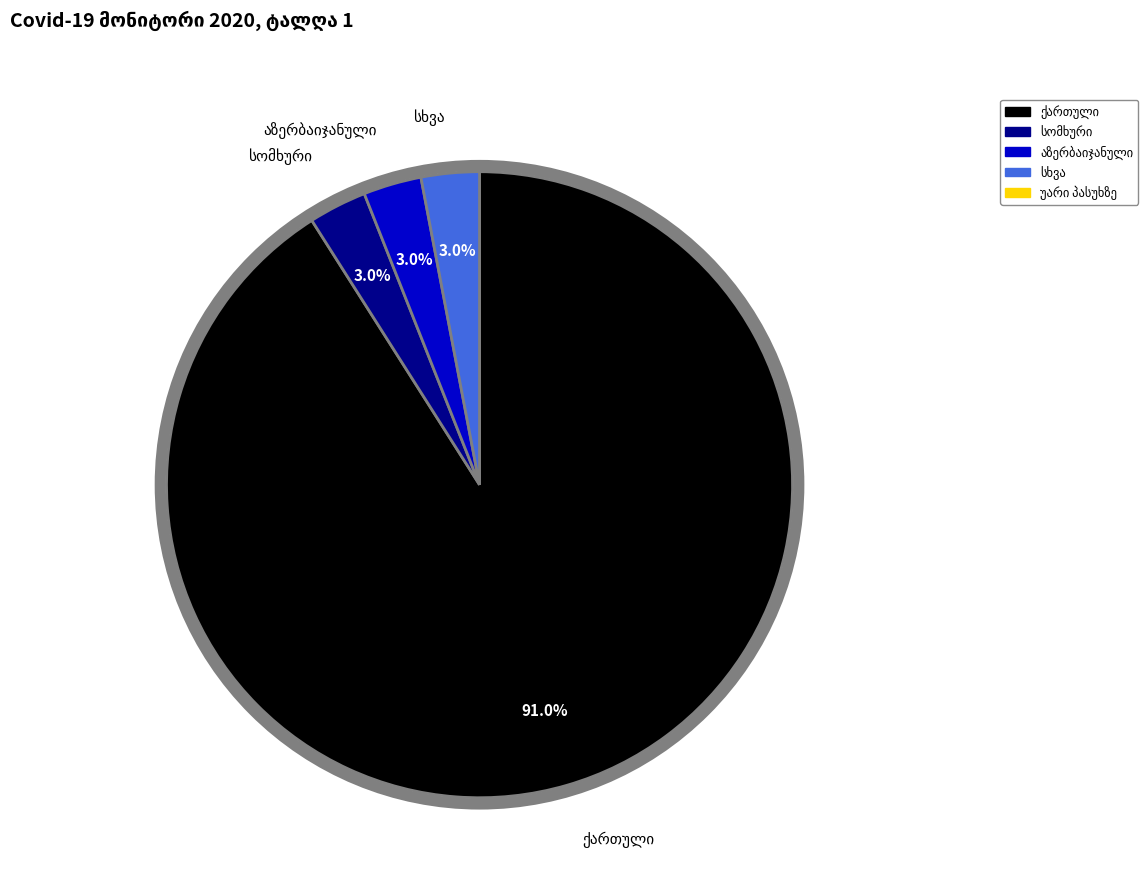

Does any single category account for the majority?

Yes